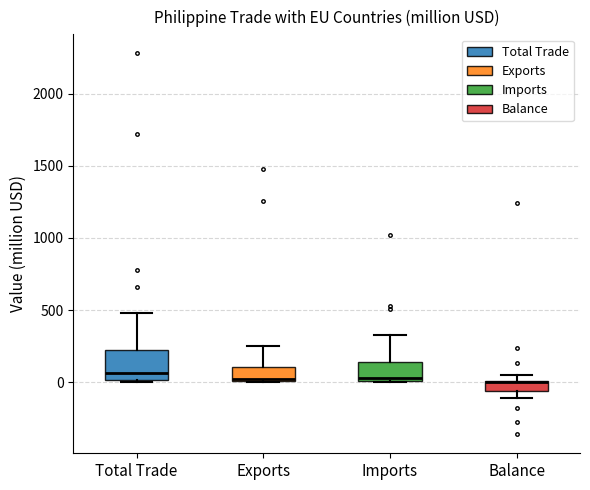

Which box is the tallest, from its lower edge to its upper edge?

Total Trade